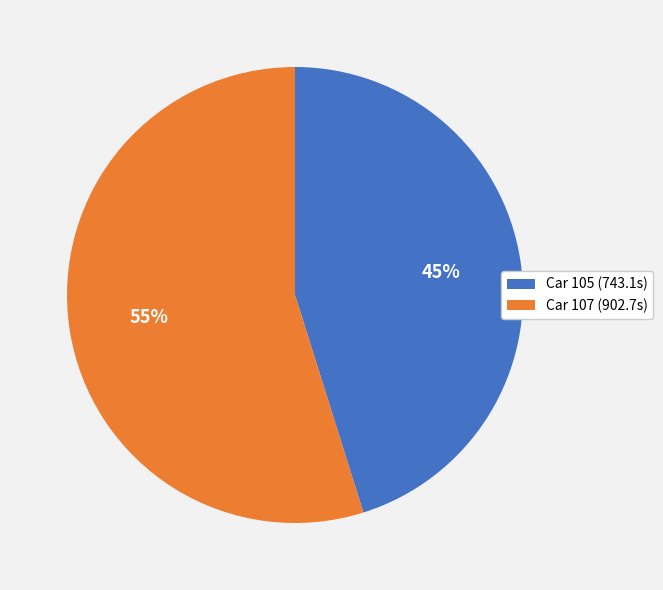

Which slice represents more than half of the pie?

Car 107 (902.7s)